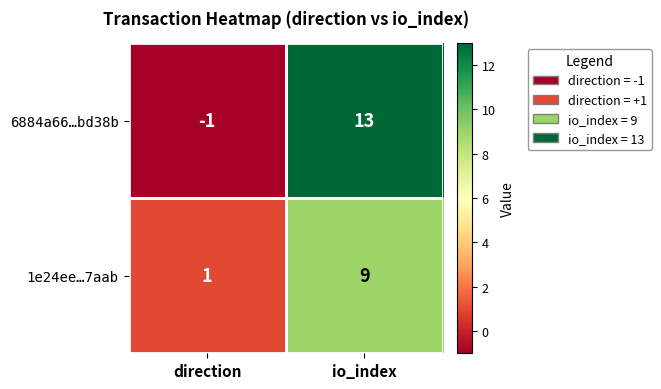

Is it true that 1e24ee…7aab equals 16 at io_index?

False